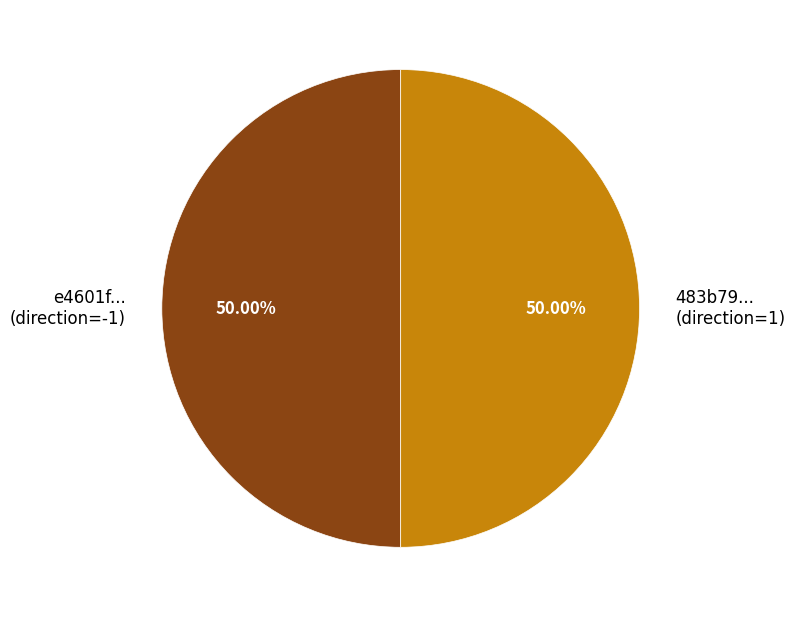

Approximately how many times larger is the value at 483b79... (direction=1) compared to e4601f... (direction=-1)?

1.0